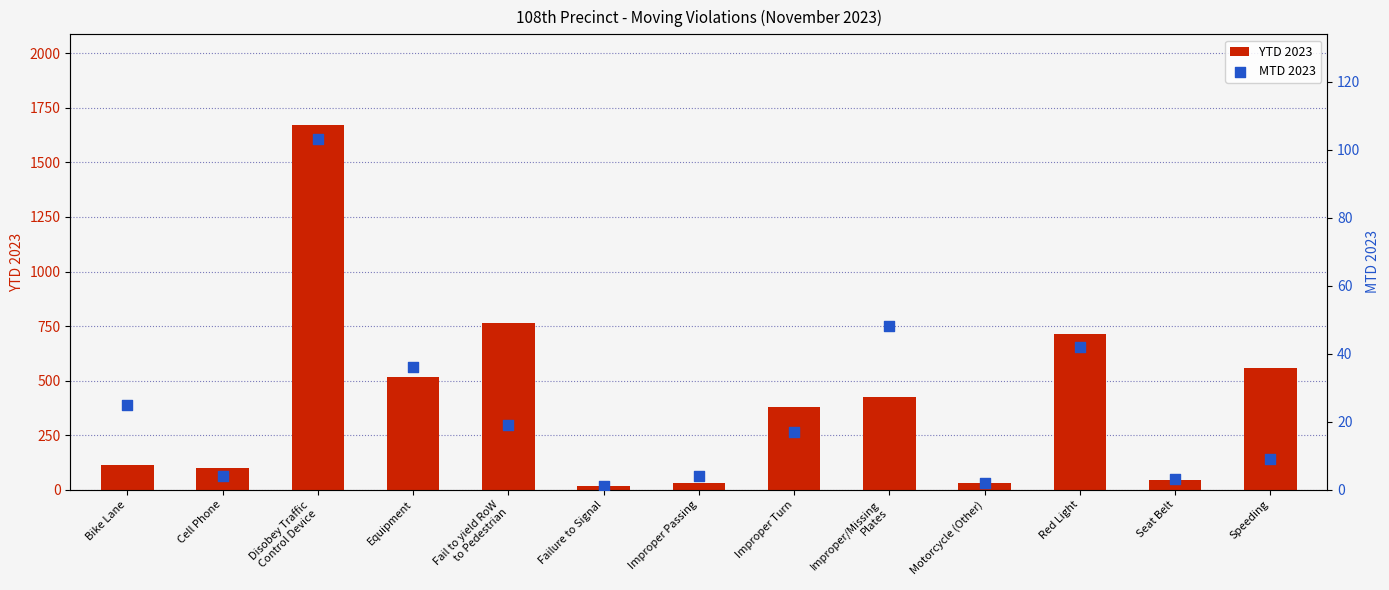

Is the value of YTD 2023 at Improper/Missing
Plates greater than the value of MTD 2023 at Disobey Traffic
Control Device?

Yes